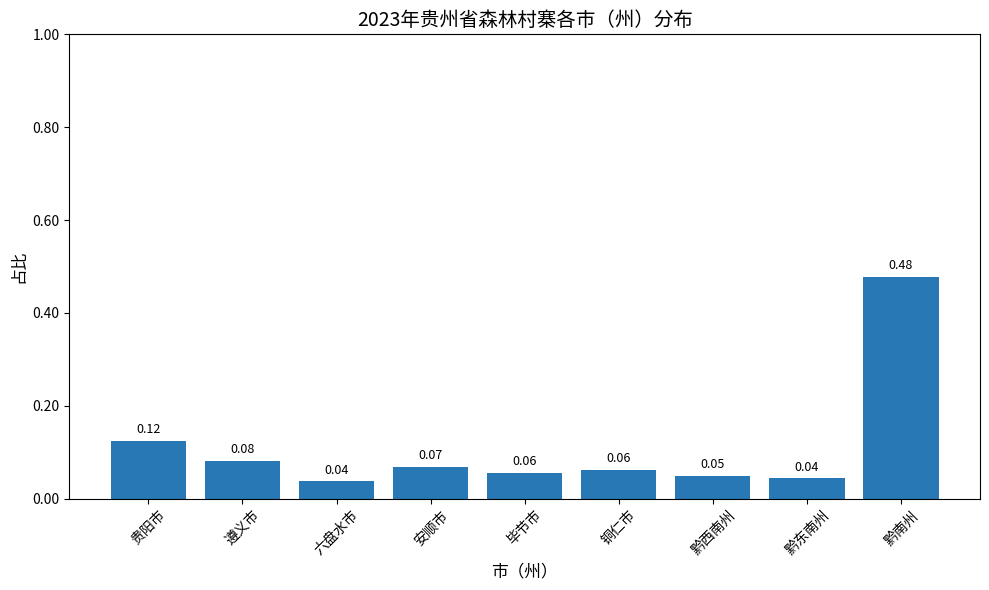

What is the label of the 6th bar from the right?

安顺市